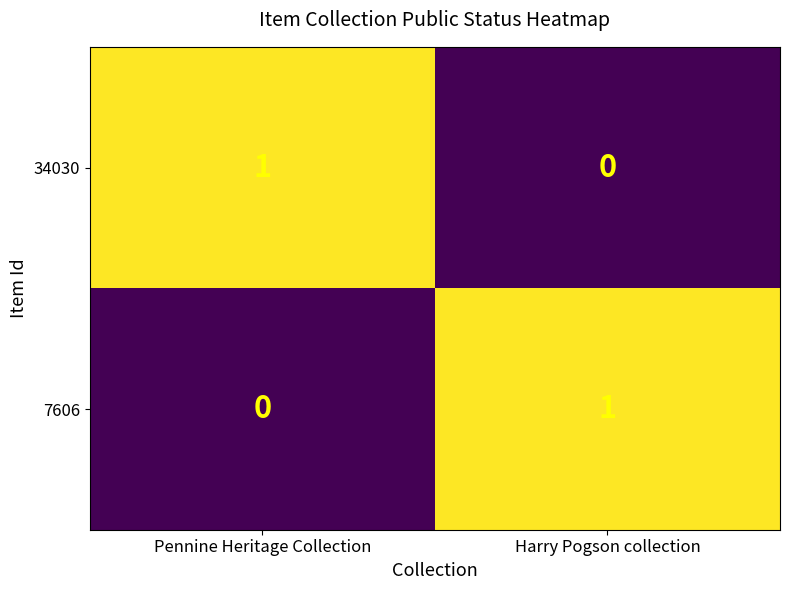

How many series are shown in this chart?

2